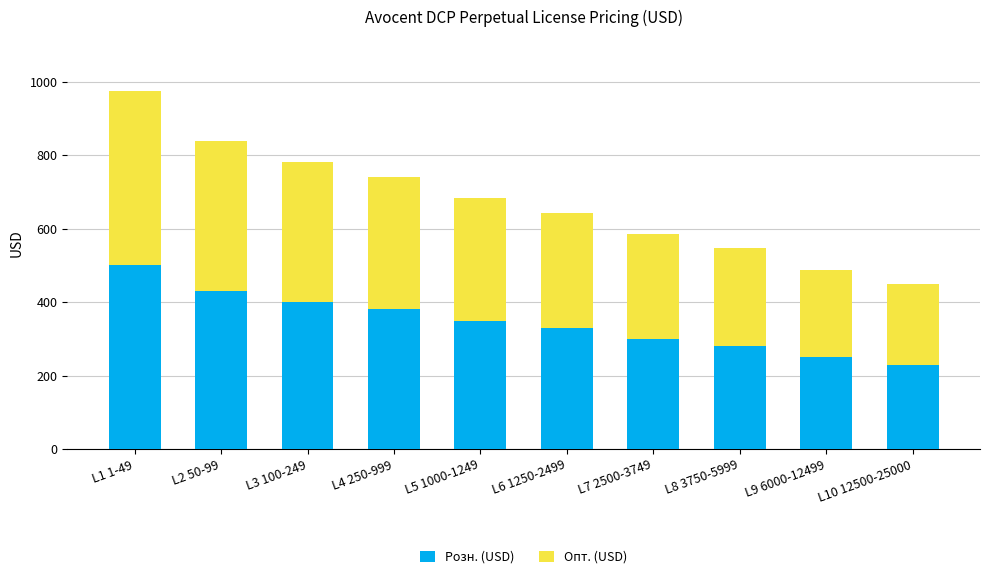

At which category is the sum across all series the highest?

L1 1-49